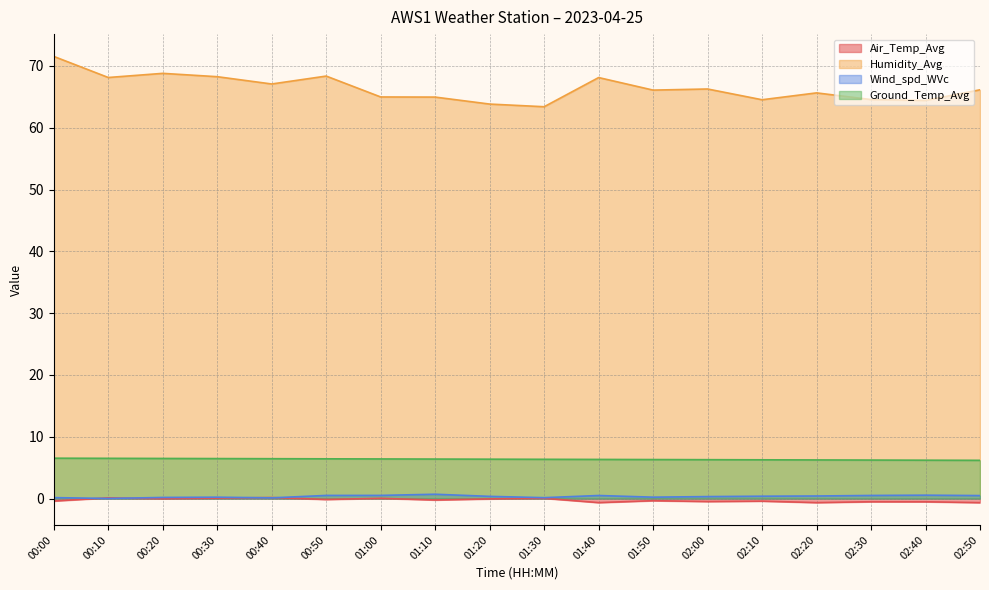

At which category is the sum across all series the highest?

00:00